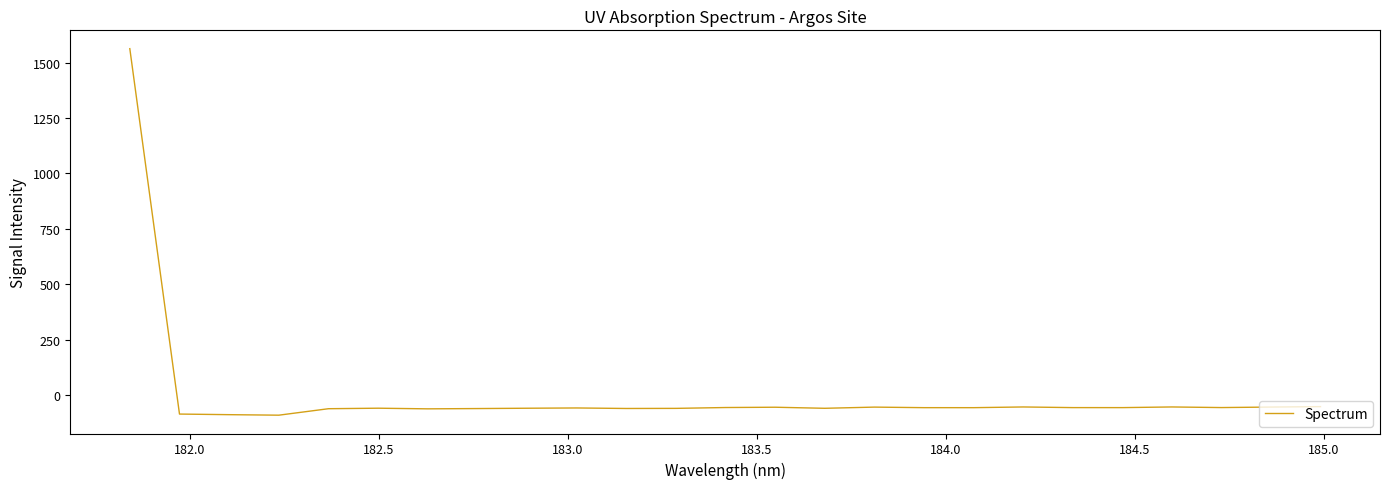

What is the difference between the maximum and minimum values?

1654.2